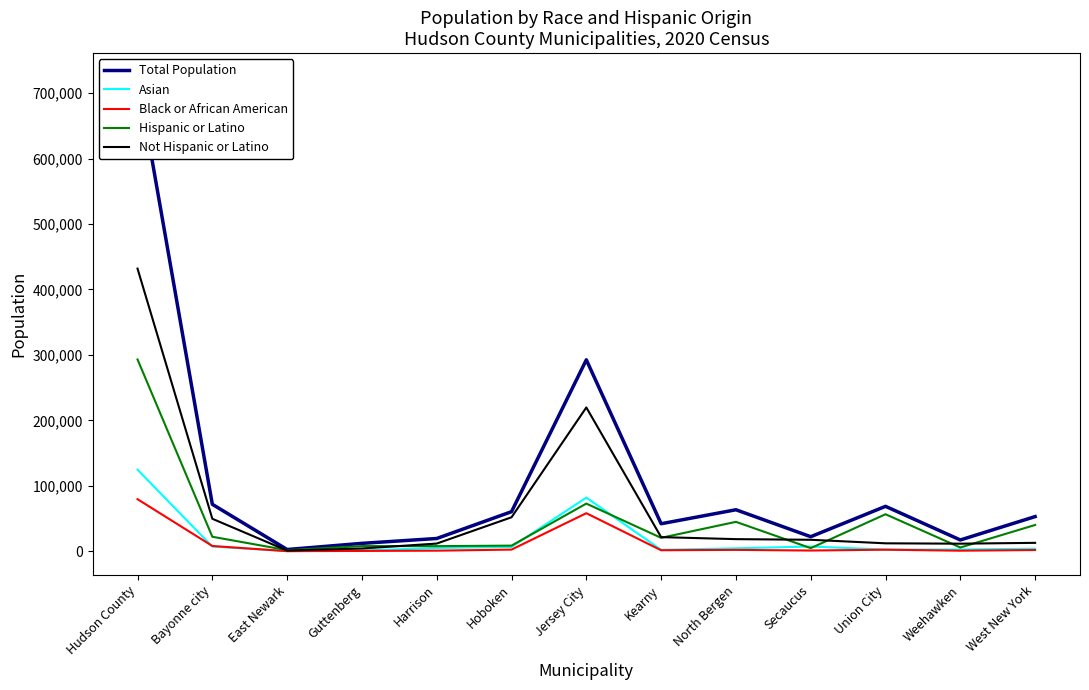

What position from the right is Hudson County?

13